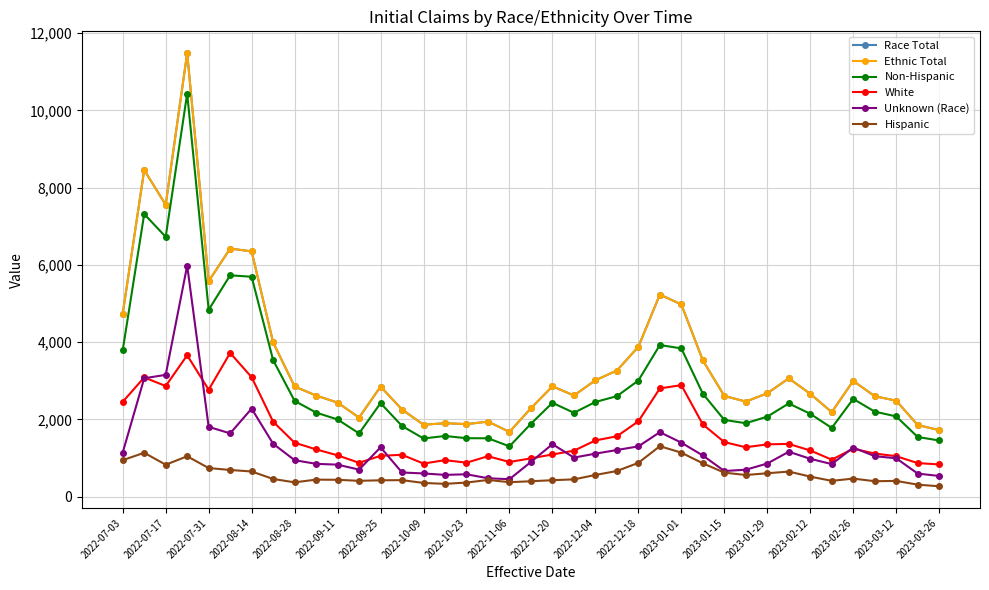

Is this an area chart (filled region under the line)?

No